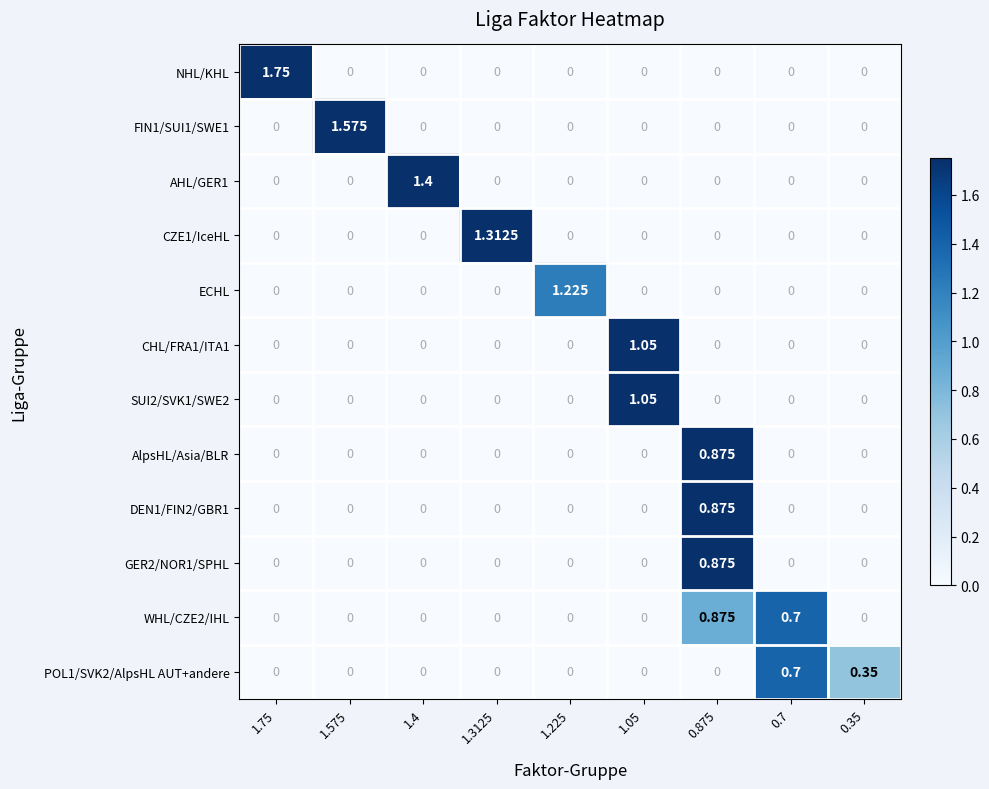

Which series has the largest total across all categories?

NHL/KHL